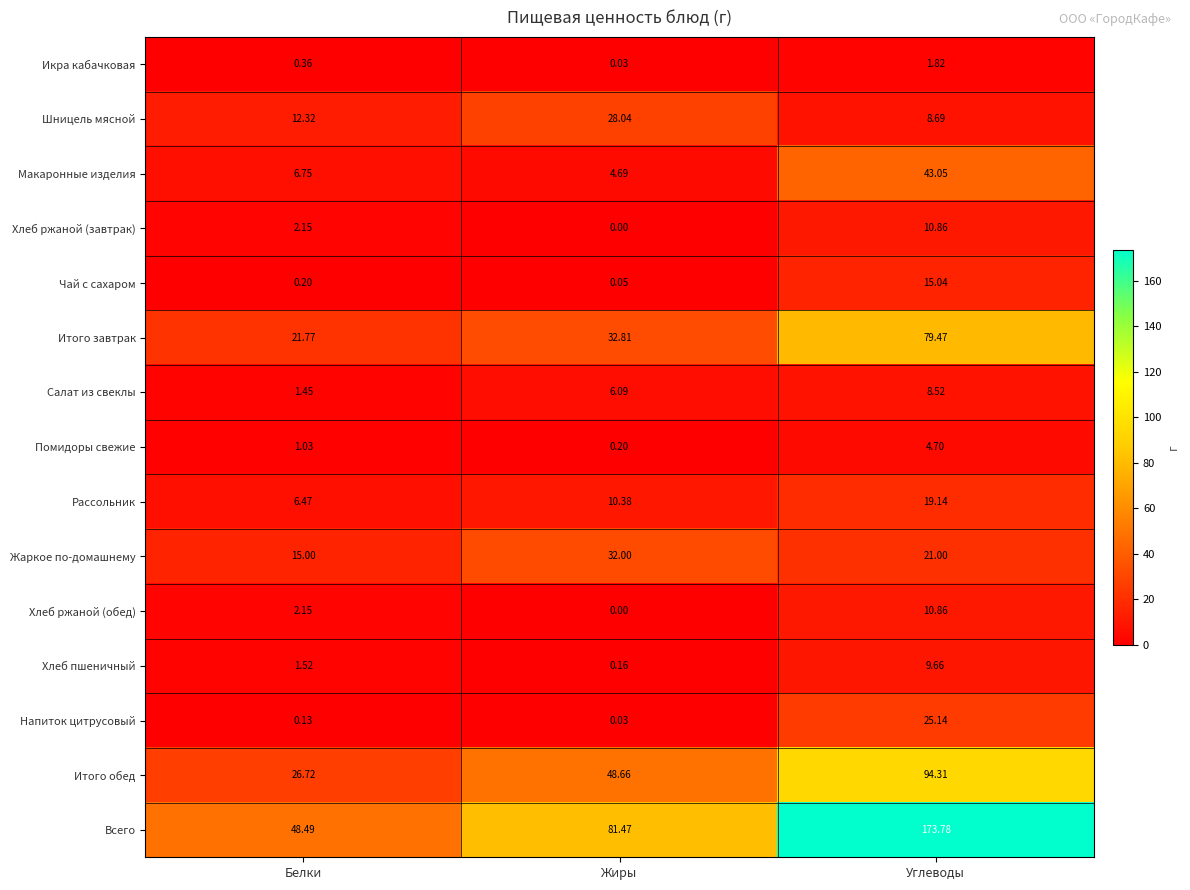

Rank the categories by Шницель мясной value from highest to lowest.

Жиры, Белки, Углеводы